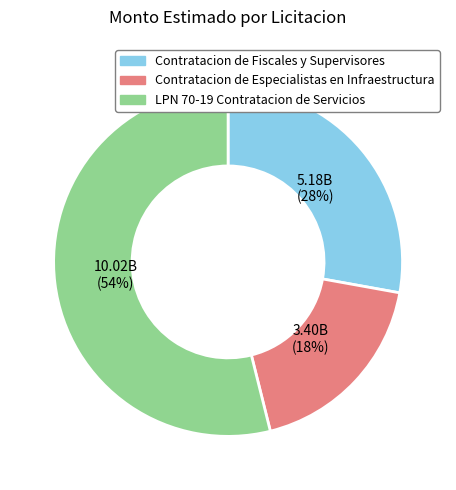

What percentage is the Contratacion de Fiscales y Supervisores slice, to the nearest percent?

28%